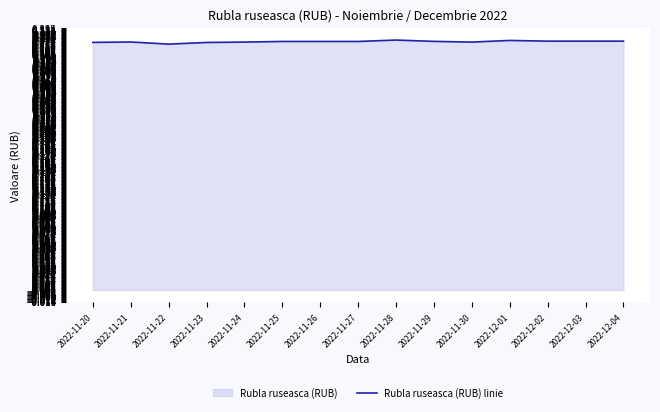

What is the maximum value shown in the chart?

0.3